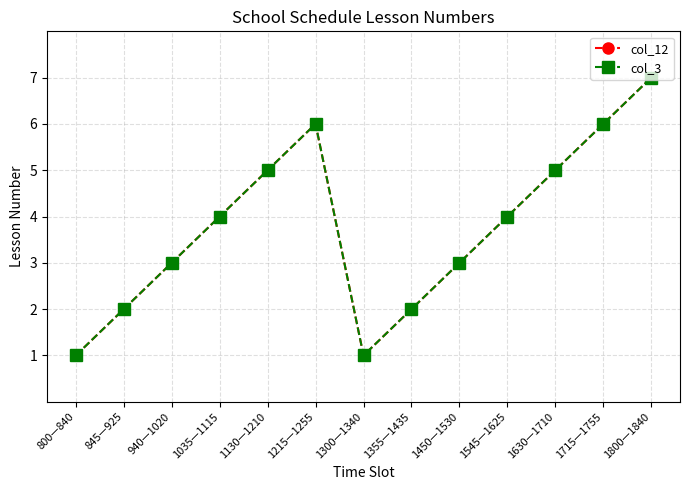

How many data points in col_12 are above 4?

5